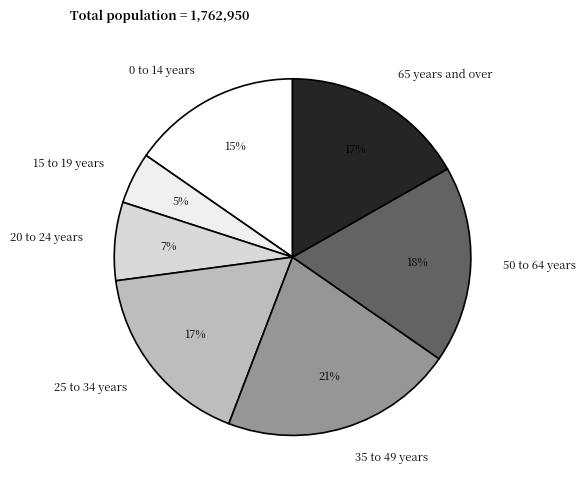

To the nearest percent, what portion does 25 to 34 years represent?

17%